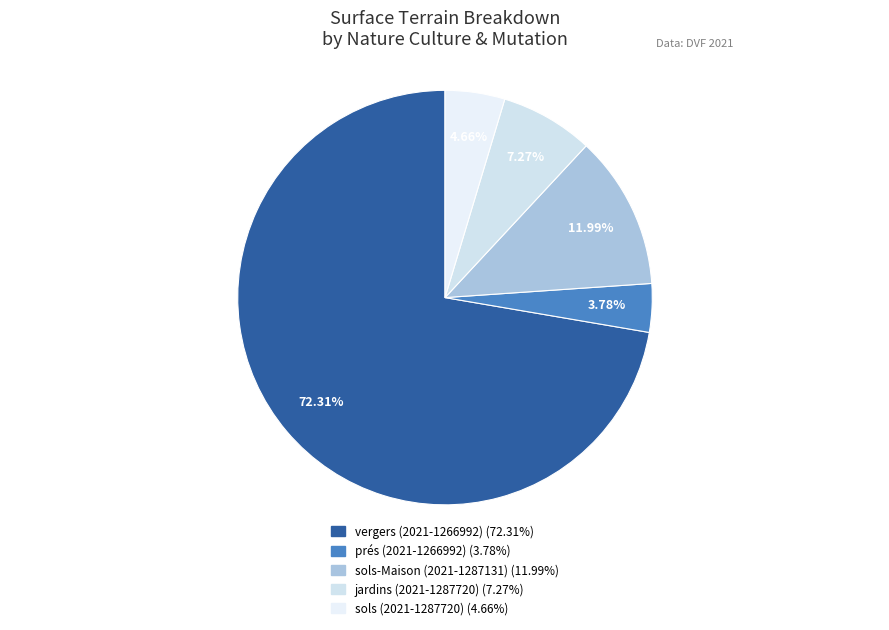

Count the number of slices in the pie.

5